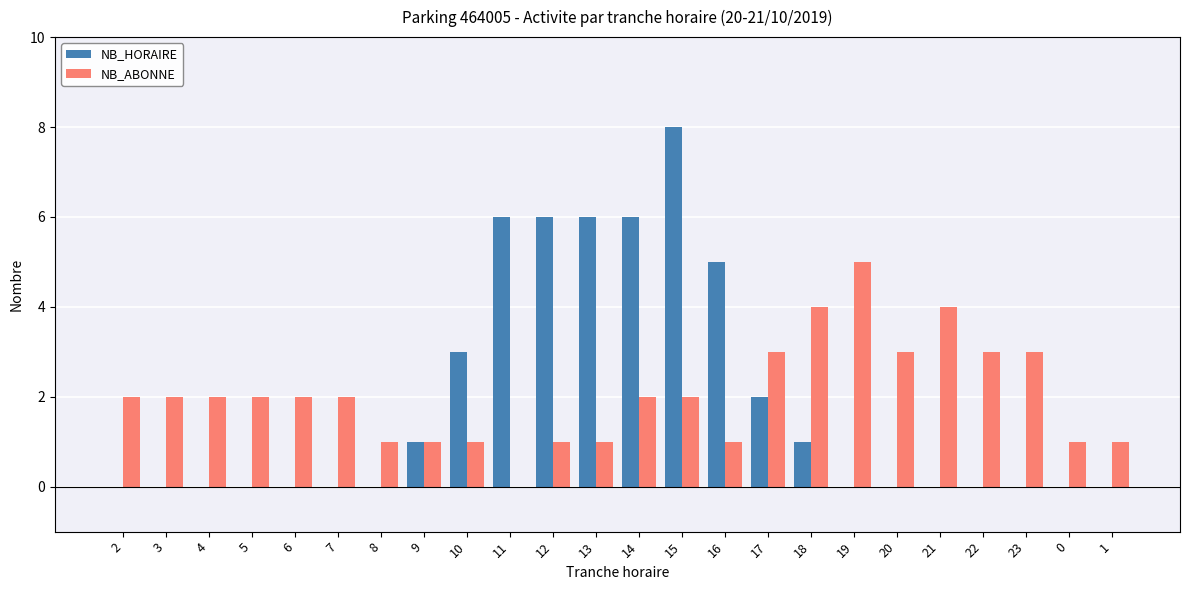

Between 13 and 20, which series saw the biggest shift?

NB_HORAIRE